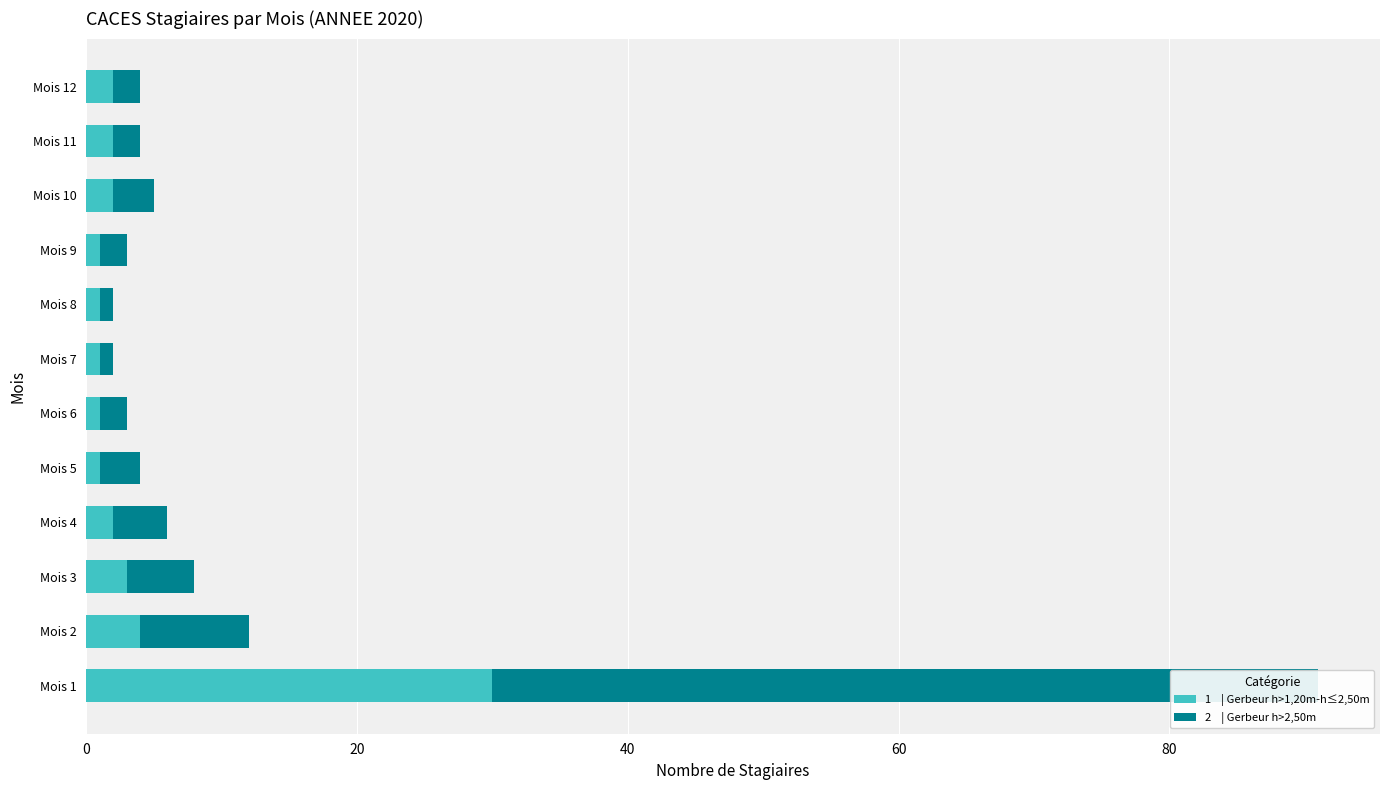

The value of 1    | Gerbeur h>1,20m-h≤2,50m at Mois 6 is 0. True or false?

False